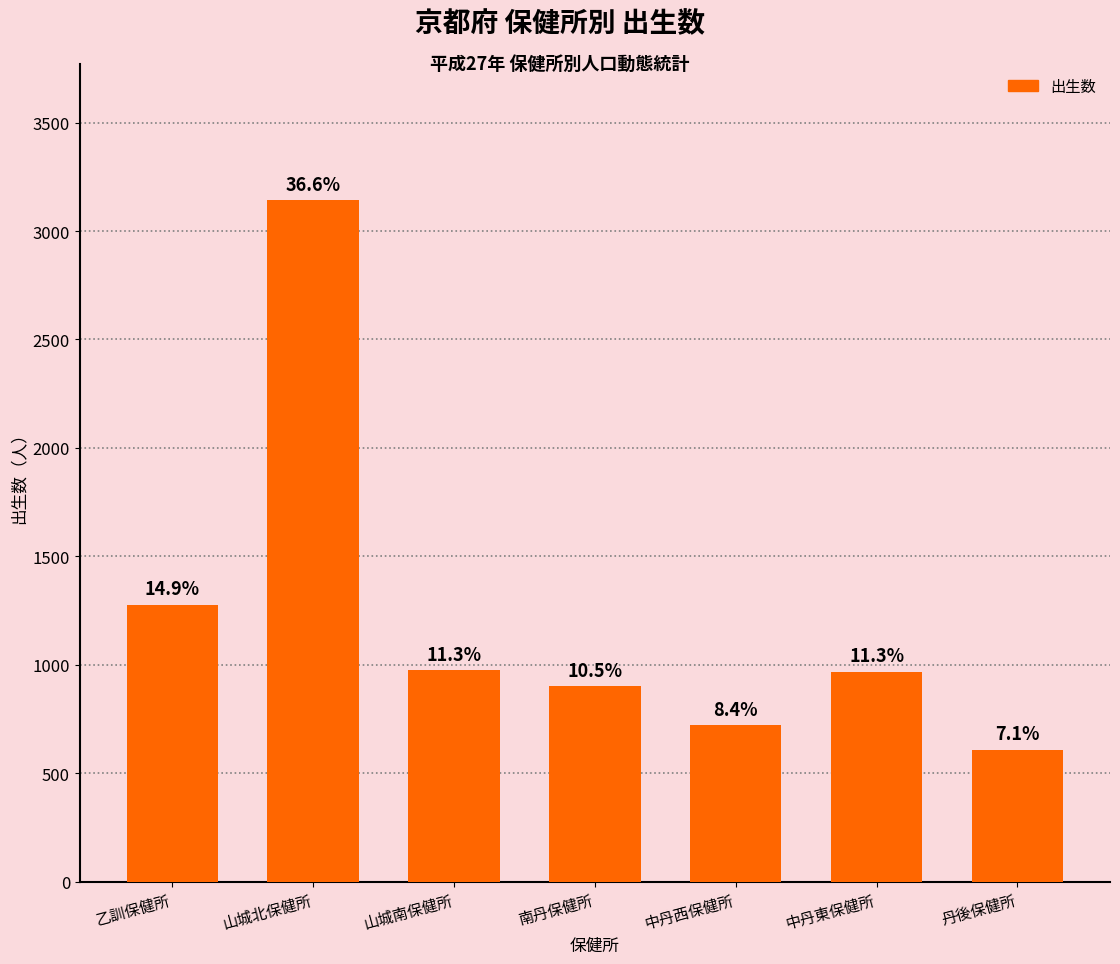

Which label corresponds to the largest value in the chart?

山城北保健所